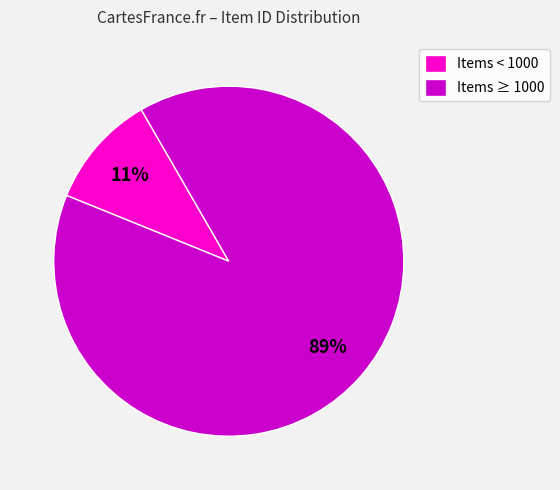

To the nearest percent, what is the average slice percentage?

50%